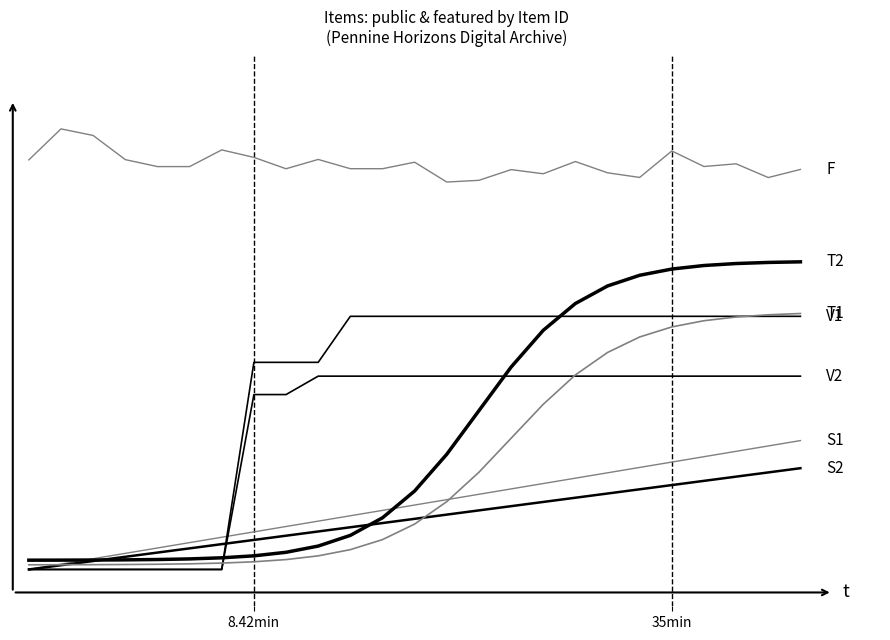

Is this an area chart (filled region under the line)?

No